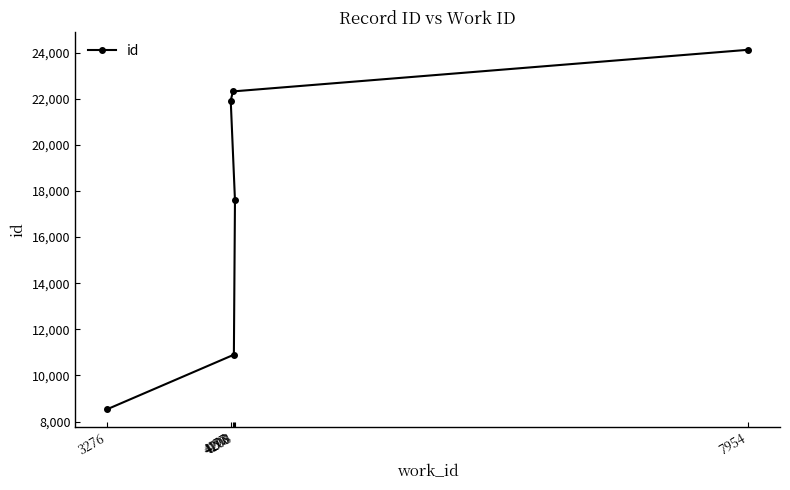

Reading left to right, what are all the values shown in this chart?

3276=8537	4177=21922	4193=22318	4200=10899	4208=17600	7954=24123